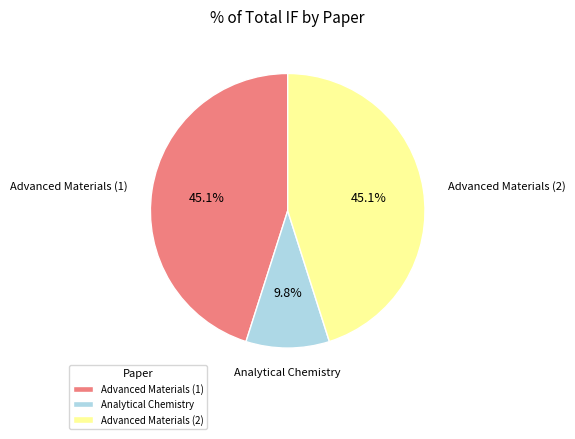

Does any single category account for the majority?

No